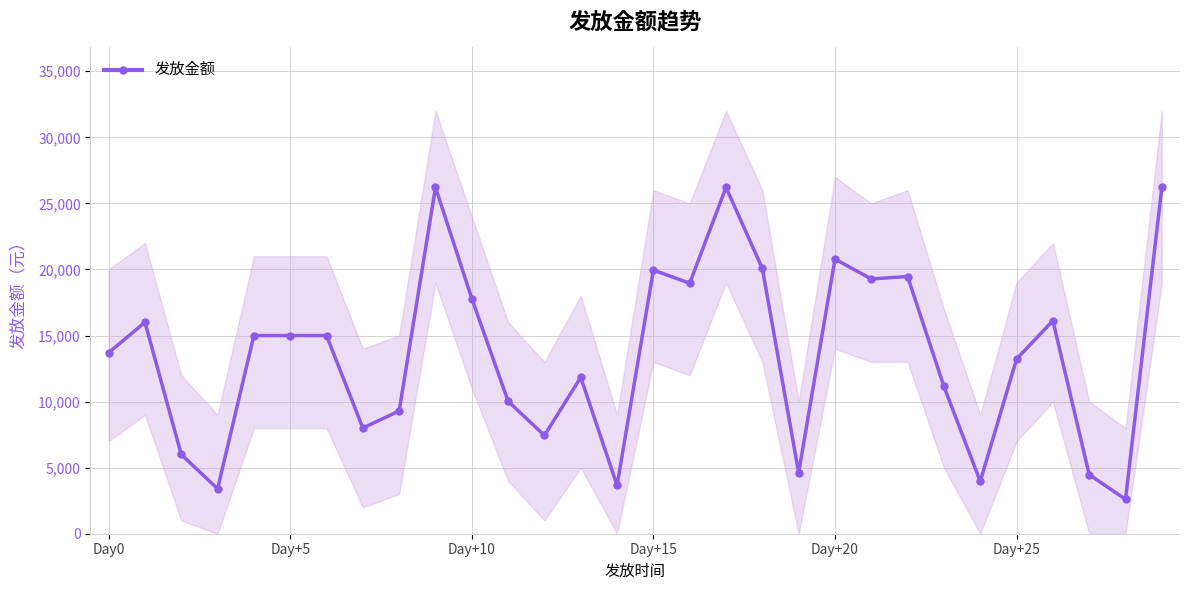

What is the minimum value for 发放金额?

2605